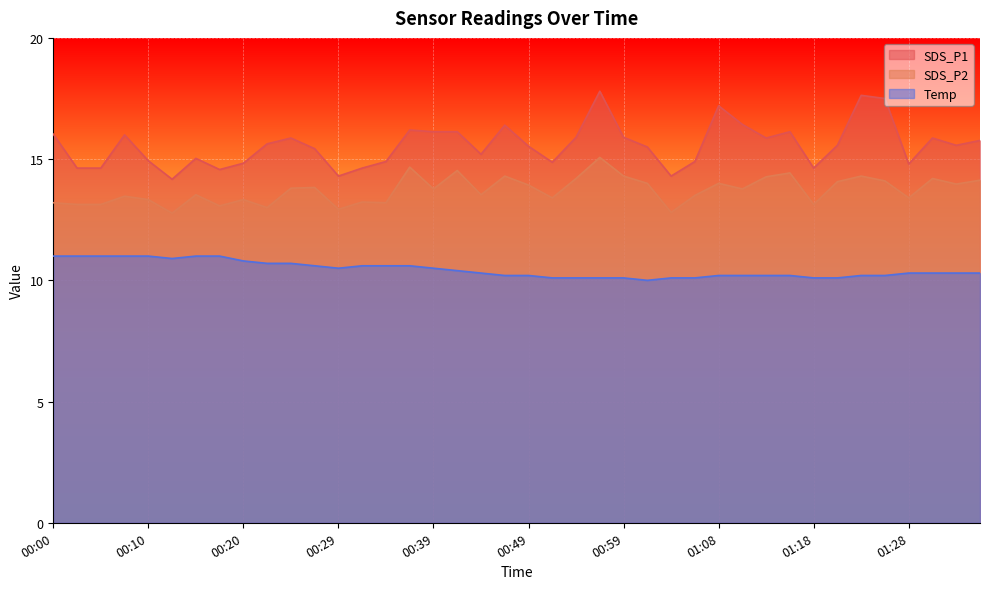

At which category does SDS_P1 reach its first local peak?

00:07